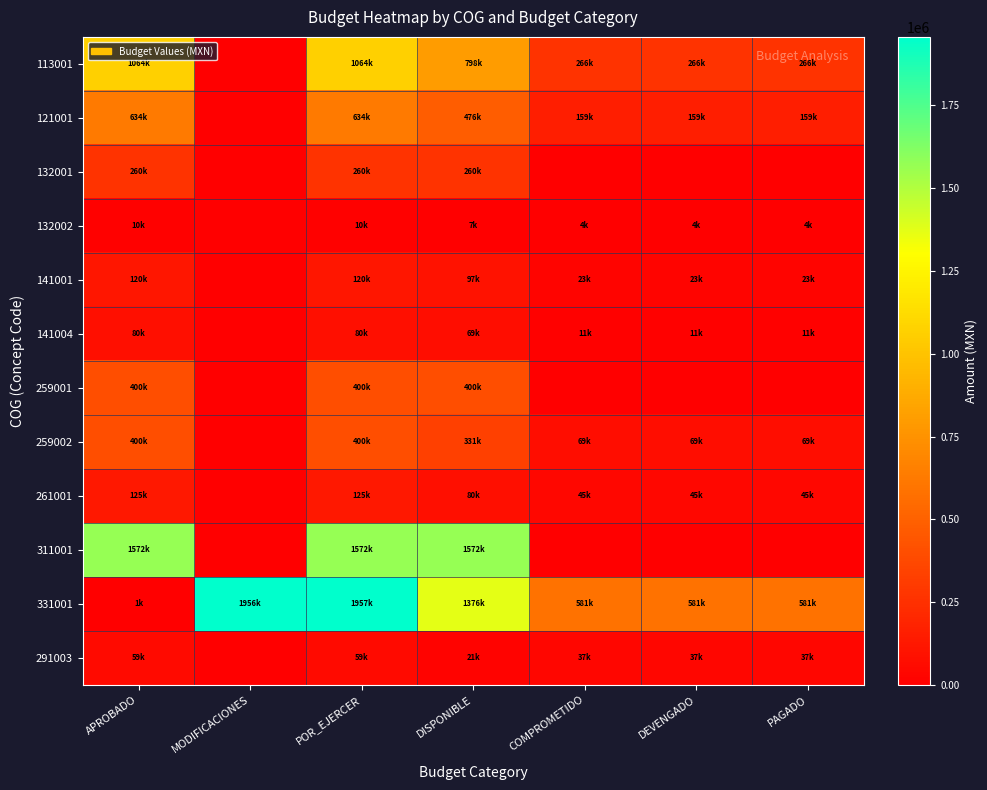

Reading left to right, what are all the values shown in this chart?

113001: APROBADO=1063977.4	MODIFICACIONES=0.0	POR_EJERCER=1063977.4	DISPONIBLE=798428.4	COMPROMETIDO=265549.0	DEVENGADO=265549.0	PAGADO=265549.0
121001: APROBADO=634100.0	MODIFICACIONES=0.0	POR_EJERCER=634100.0	DISPONIBLE=475574.8	COMPROMETIDO=158525.2	DEVENGADO=158525.2	PAGADO=158525.2
132001: APROBADO=260000.0	MODIFICACIONES=0.0	POR_EJERCER=260000.0	DISPONIBLE=260000.0	COMPROMETIDO=0.0	DEVENGADO=0.0	PAGADO=0.0
132002: APROBADO=10280.0	MODIFICACIONES=0.0	POR_EJERCER=10280.0	DISPONIBLE=6584.3	COMPROMETIDO=3695.7	DEVENGADO=3695.7	PAGADO=3695.7
141001: APROBADO=120000.0	MODIFICACIONES=0.0	POR_EJERCER=120000.0	DISPONIBLE=96944.4	COMPROMETIDO=23055.7	DEVENGADO=23055.7	PAGADO=23055.7
141004: APROBADO=80000.0	MODIFICACIONES=0.0	POR_EJERCER=80000.0	DISPONIBLE=69079.0	COMPROMETIDO=10921.0	DEVENGADO=10921.0	PAGADO=10921.0
259001: APROBADO=400000.0	MODIFICACIONES=0.0	POR_EJERCER=400000.0	DISPONIBLE=400000.0	COMPROMETIDO=0.0	DEVENGADO=0.0	PAGADO=0.0
259002: APROBADO=400000.0	MODIFICACIONES=0.0	POR_EJERCER=400000.0	DISPONIBLE=331087.9	COMPROMETIDO=68912.1	DEVENGADO=68912.1	PAGADO=68912.1
261001: APROBADO=125000.0	MODIFICACIONES=0.0	POR_EJERCER=125000.0	DISPONIBLE=79683.6	COMPROMETIDO=45316.4	DEVENGADO=45316.4	PAGADO=45316.4
311001: APROBADO=1572000.0	MODIFICACIONES=0.0	POR_EJERCER=1572000.0	DISPONIBLE=1572000.0	COMPROMETIDO=0.0	DEVENGADO=0.0	PAGADO=0.0
331001: APROBADO=1040.0	MODIFICACIONES=1956145.0	POR_EJERCER=1957185.0	DISPONIBLE=1375830.2	COMPROMETIDO=581354.8	DEVENGADO=581354.8	PAGADO=581354.8
291003: APROBADO=58606.6	MODIFICACIONES=0.0	POR_EJERCER=58606.6	DISPONIBLE=21362.0	COMPROMETIDO=37244.6	DEVENGADO=37244.6	PAGADO=37244.6